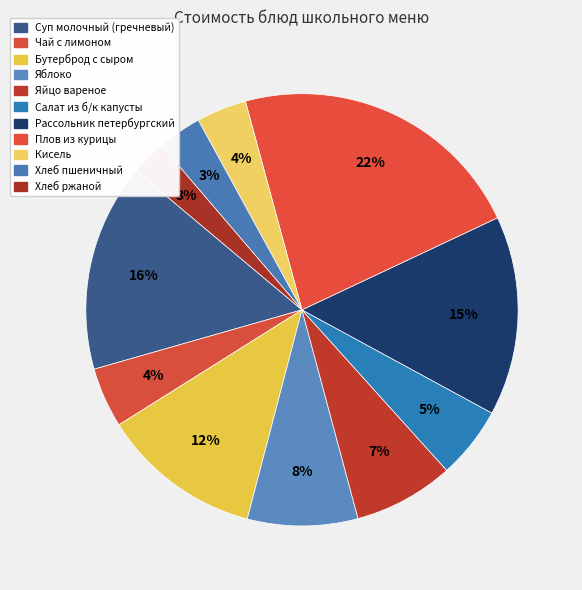

To the nearest percent, what portion does Суп молочный (гречневый) represent?

16%